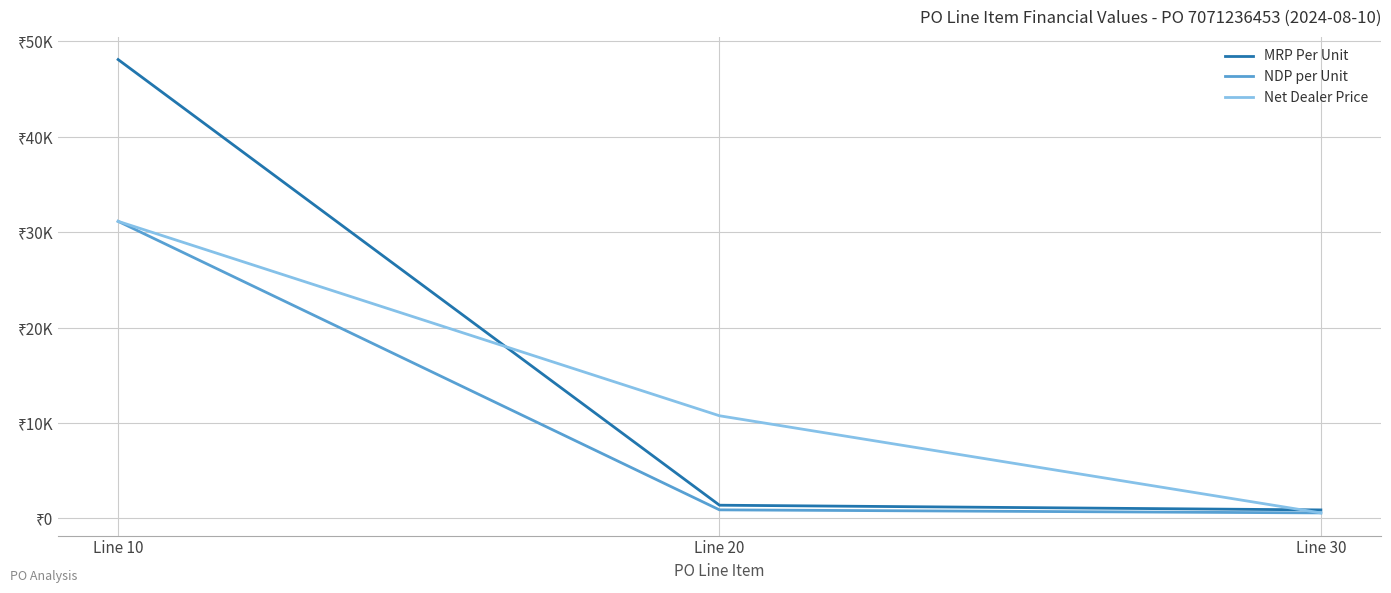

Does the chart display data point markers on the line(s)?

No